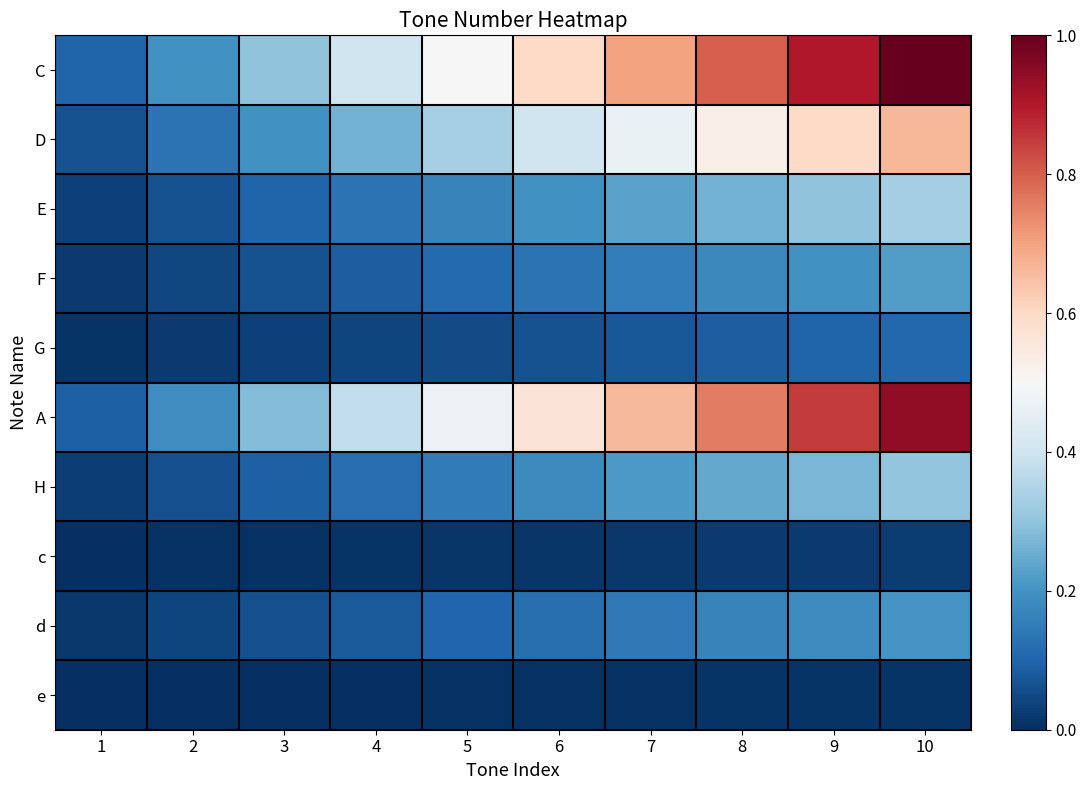

Reading left to right, extract all data points from this chart.

C: 1=0.1	2=0.2	3=0.3	4=0.4	5=0.5	6=0.6	7=0.7	8=0.8	9=0.9	10=1.0
D: 1=0.1	2=0.1	3=0.2	4=0.3	5=0.3	6=0.4	7=0.5	8=0.5	9=0.6	10=0.7
E: 1=0.0	2=0.1	3=0.1	4=0.1	5=0.2	6=0.2	7=0.2	8=0.3	9=0.3	10=0.3
F: 1=0.0	2=0.0	3=0.1	4=0.1	5=0.1	6=0.1	7=0.2	8=0.2	9=0.2	10=0.2
G: 1=0.0	2=0.0	3=0.0	4=0.0	5=0.1	6=0.1	7=0.1	8=0.1	9=0.1	10=0.1
A: 1=0.1	2=0.2	3=0.3	4=0.4	5=0.5	6=0.6	7=0.7	8=0.8	9=0.8	10=0.9
H: 1=0.0	2=0.1	3=0.1	4=0.1	5=0.2	6=0.2	7=0.2	8=0.2	9=0.3	10=0.3
c: 1=0.0	2=0.0	3=0.0	4=0.0	5=0.0	6=0.0	7=0.0	8=0.0	9=0.0	10=0.0
d: 1=0.0	2=0.0	3=0.1	4=0.1	5=0.1	6=0.1	7=0.1	8=0.2	9=0.2	10=0.2
e: 1=0.0	2=0.0	3=0.0	4=0.0	5=0.0	6=0.0	7=0.0	8=0.0	9=0.0	10=0.0